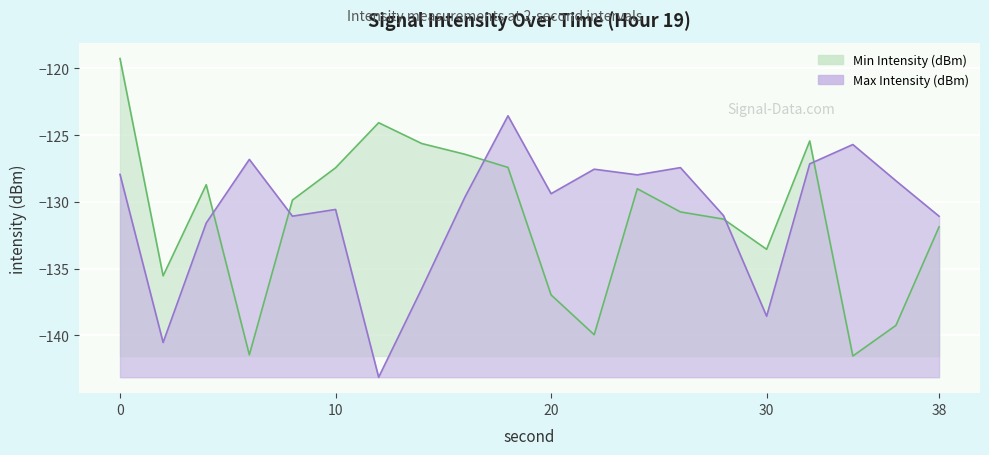

How many intersections are there between Max Intensity (dBm) and Min Intensity (dBm)?

5